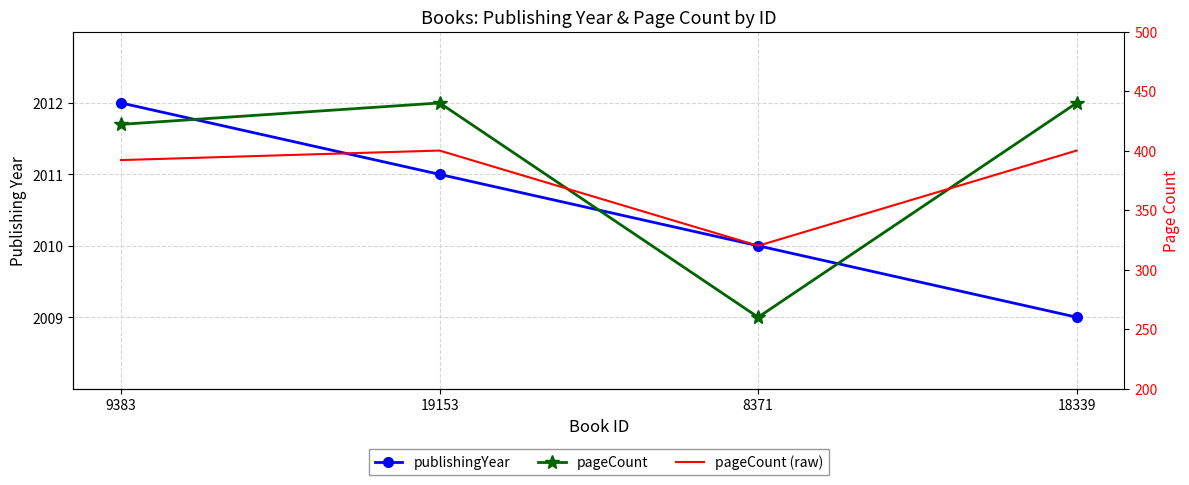

What is the difference between the pageCount (raw) values at 8371 and 9383?

72.0